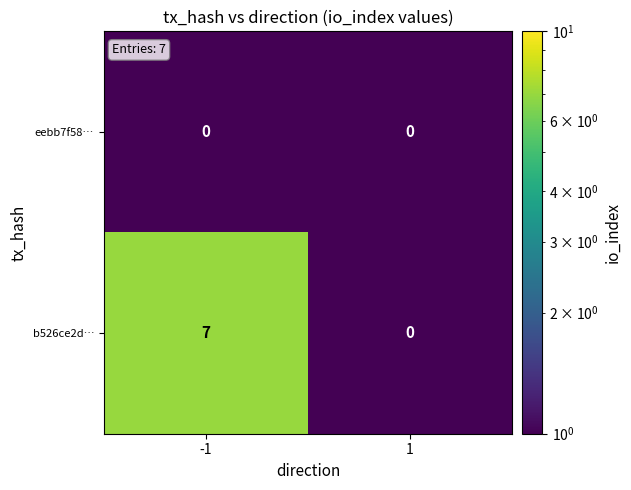

How many data points does each series have?

2